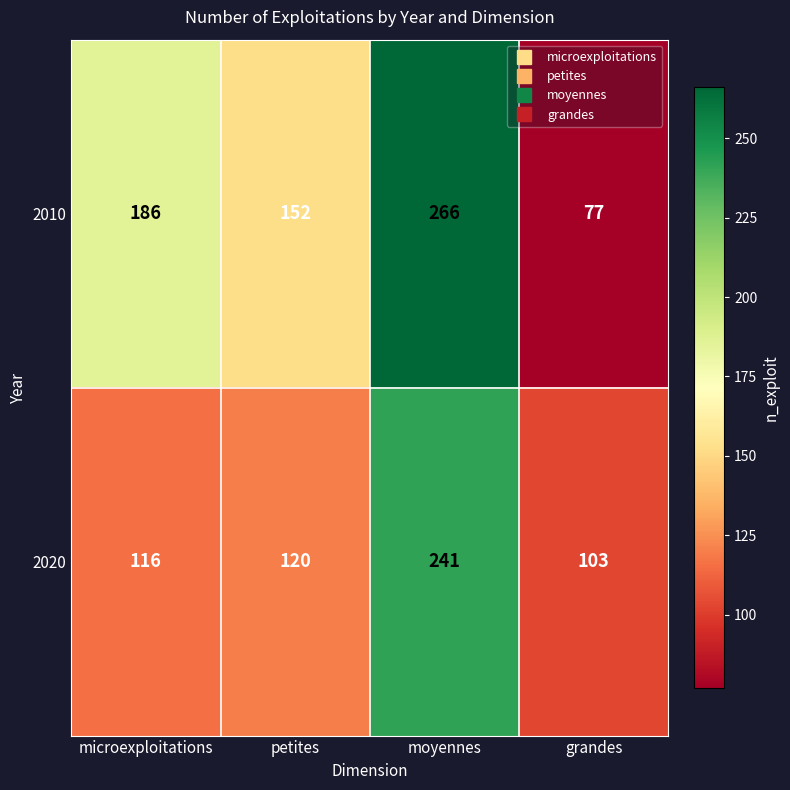

What is the difference between the 2020 values at moyennes and petites?

121